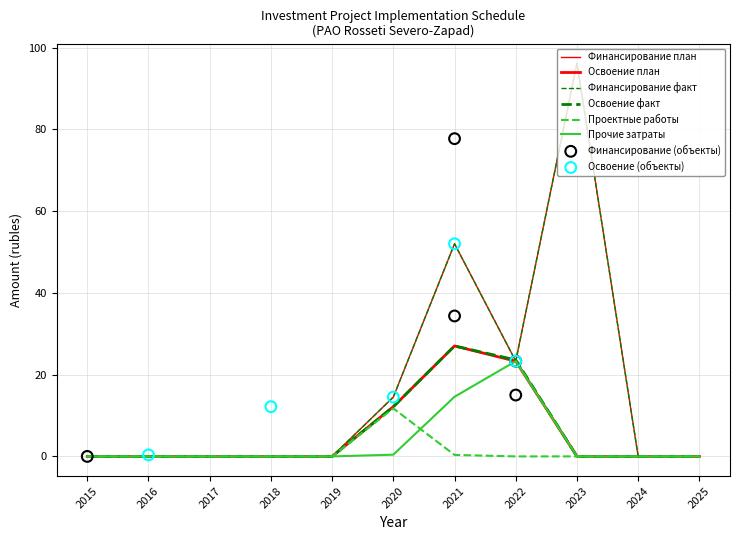

At how many categories does at least one series exceed 92?

1